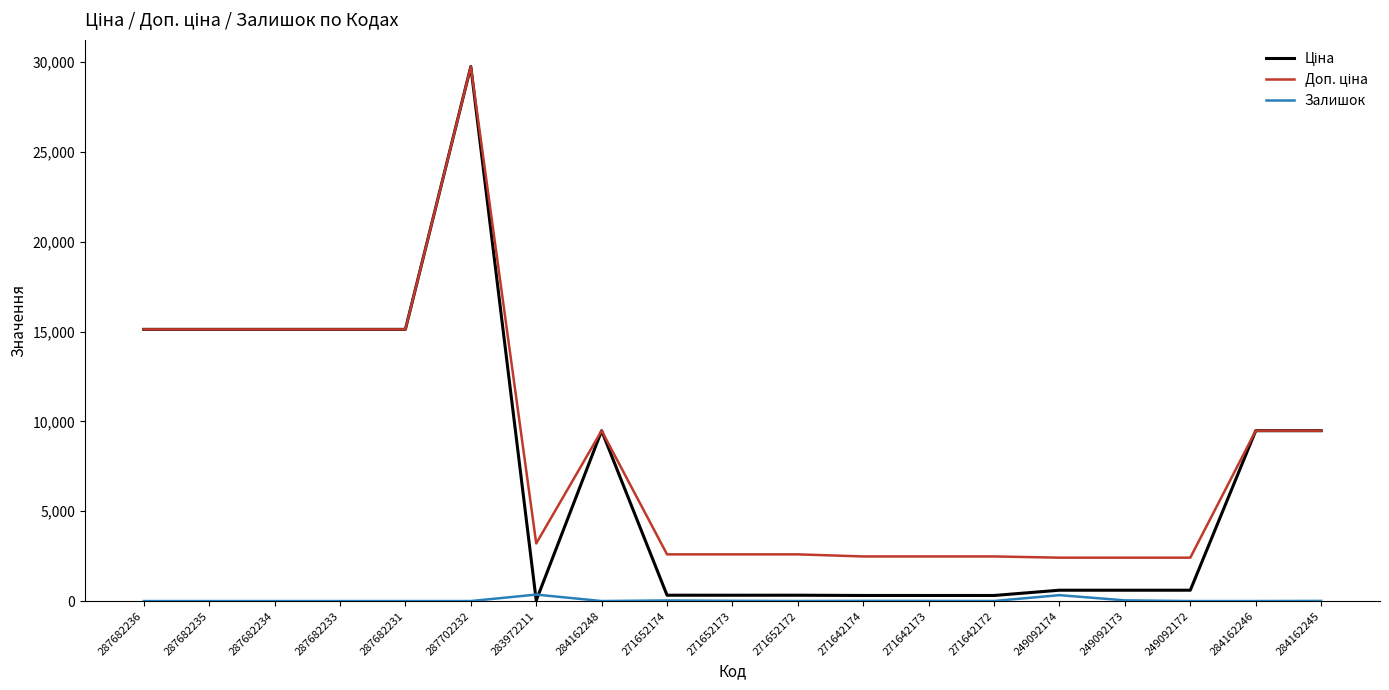

How many lines are shown in the chart?

3